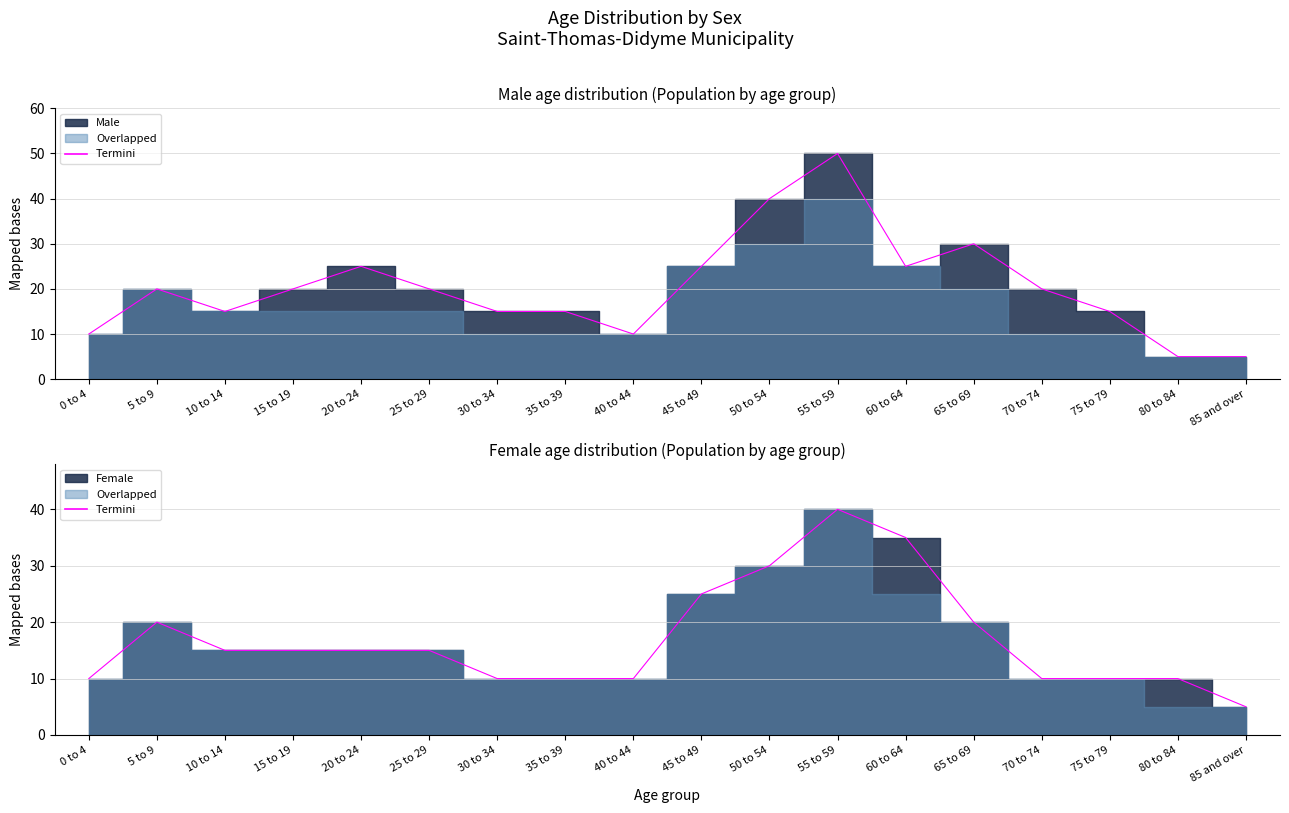

What is the label of the 1st point from the right?

85 and over